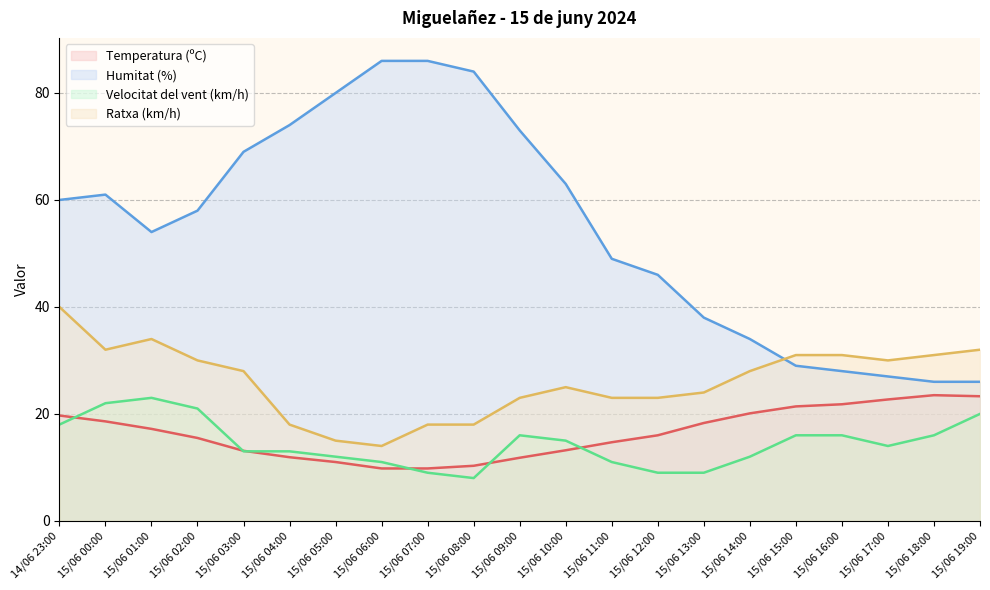

Rank the categories by Humitat (%) value from lowest to highest.

15/06 18:00, 15/06 19:00, 15/06 17:00, 15/06 16:00, 15/06 15:00, 15/06 14:00, 15/06 13:00, 15/06 12:00, 15/06 11:00, 15/06 01:00, 15/06 02:00, 14/06 23:00, 15/06 00:00, 15/06 10:00, 15/06 03:00, 15/06 09:00, 15/06 04:00, 15/06 05:00, 15/06 08:00, 15/06 06:00, 15/06 07:00